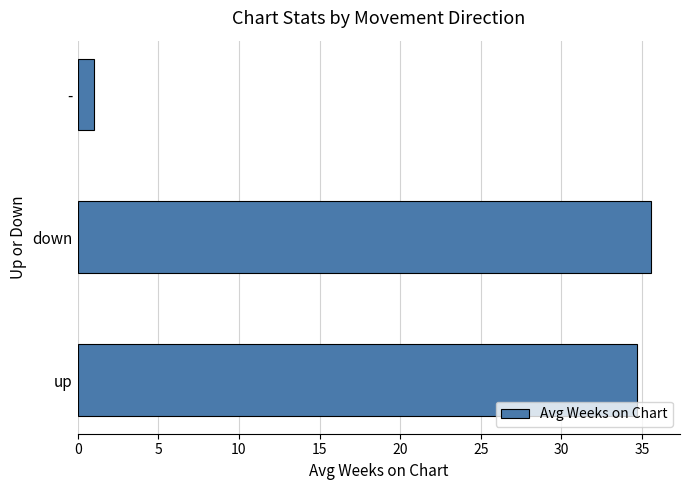

Which category has the highest value across all series?

down